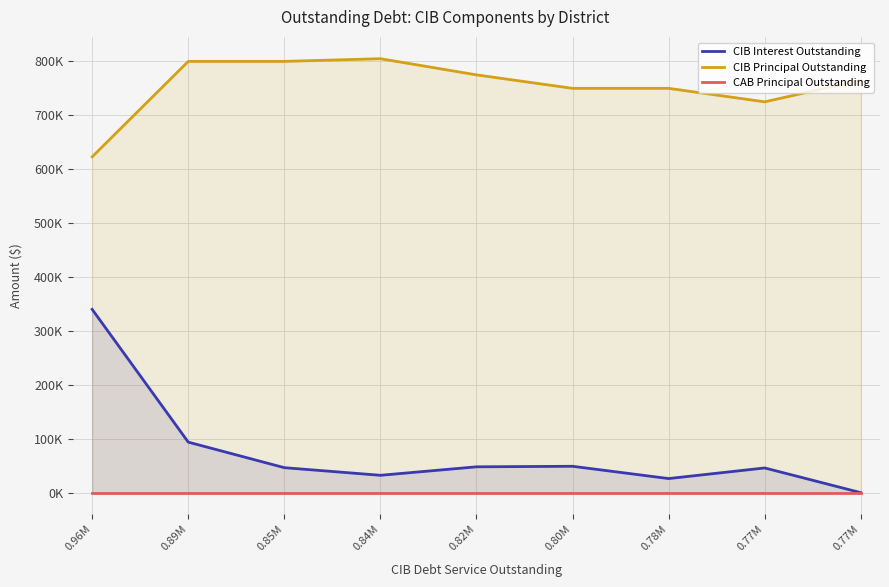

List the series in order of their peak value, highest first.

CIB Principal Outstanding, CIB Interest Outstanding, CAB Principal Outstanding